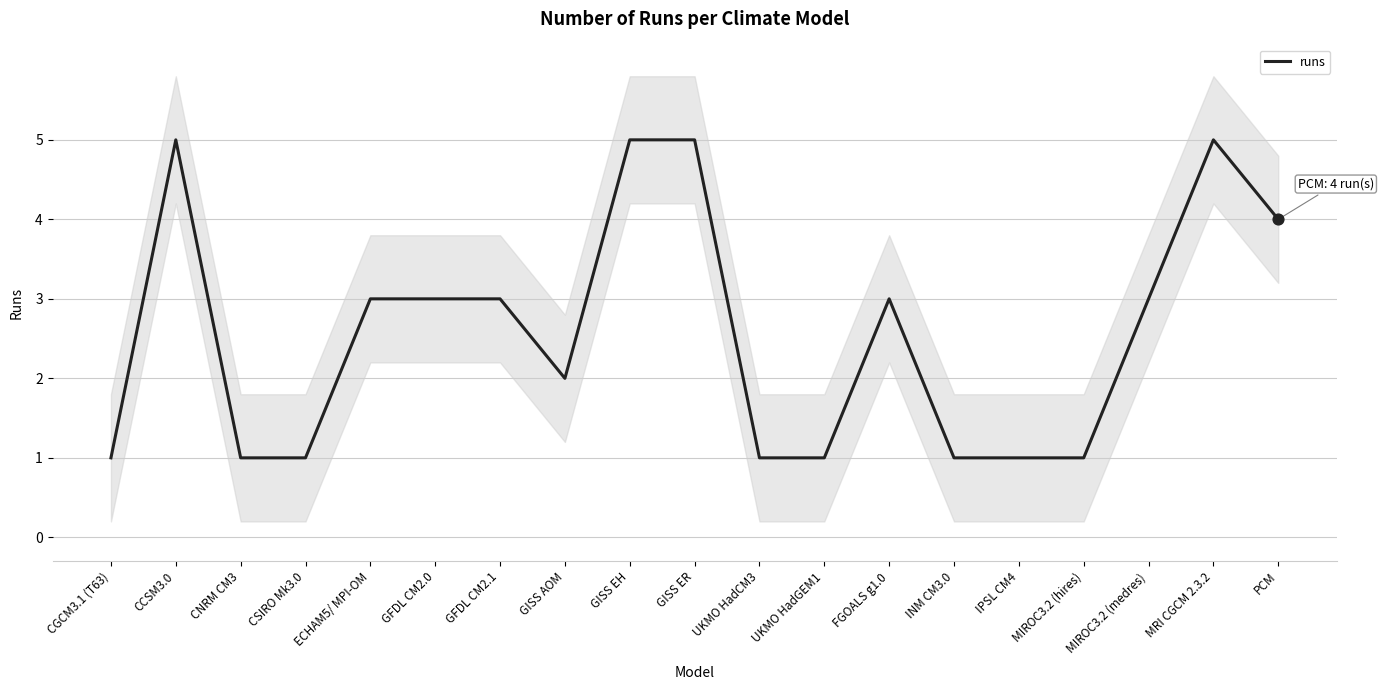

What is the change in value from FGOALS g1.0 to PCM?

+1